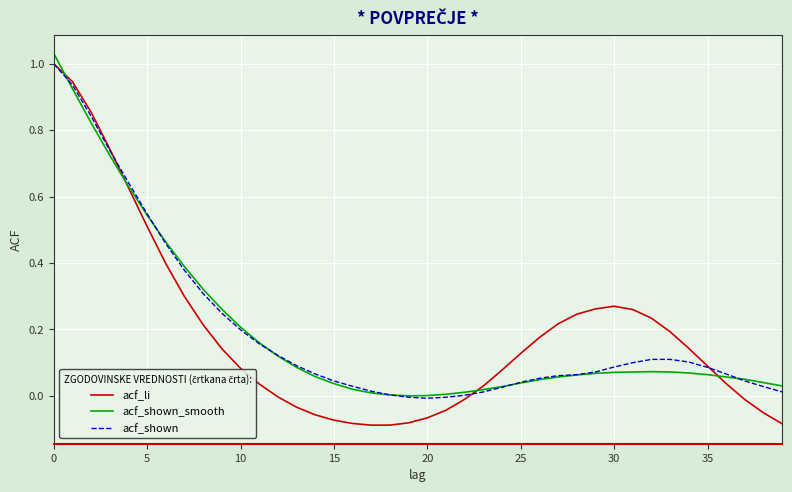

What is the sum of all acf_shown_smooth values?

7.7